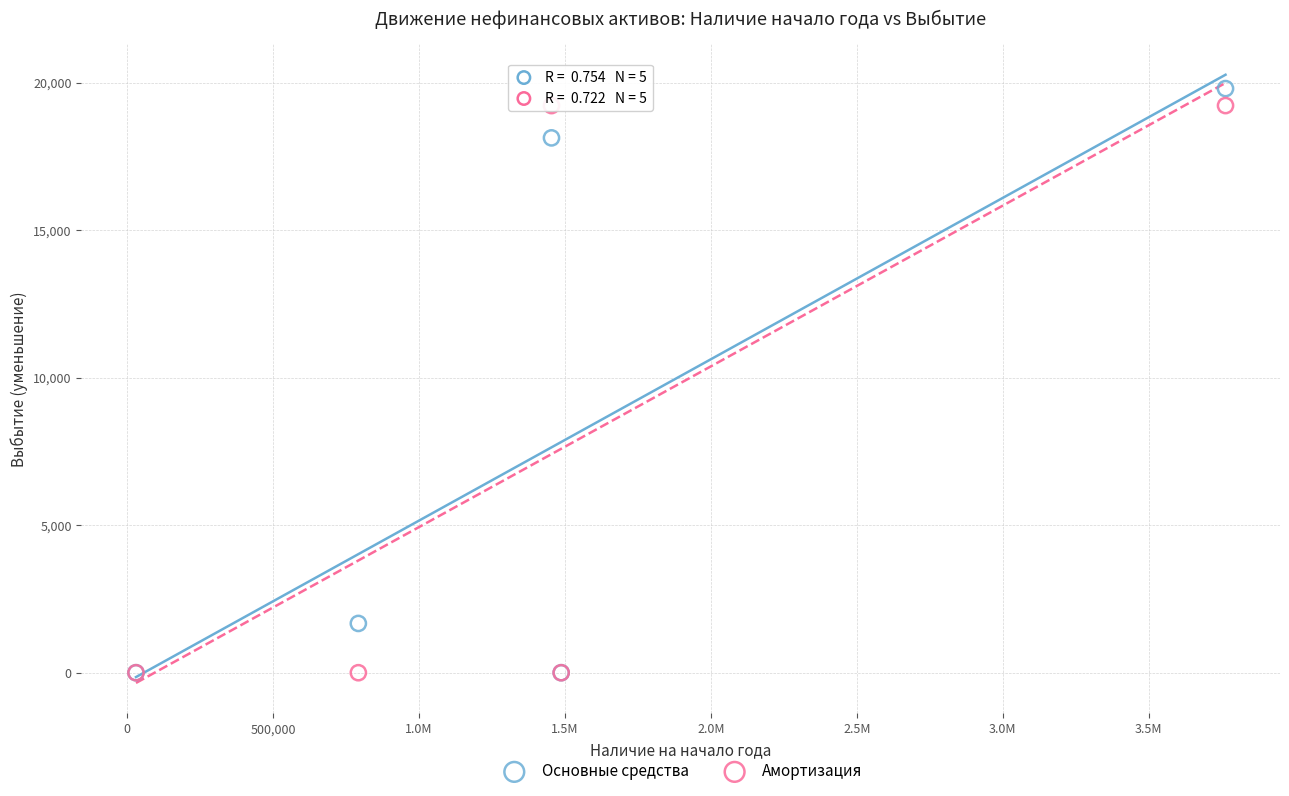

What are all the series names shown in the legend?

Основные средства, Амортизация